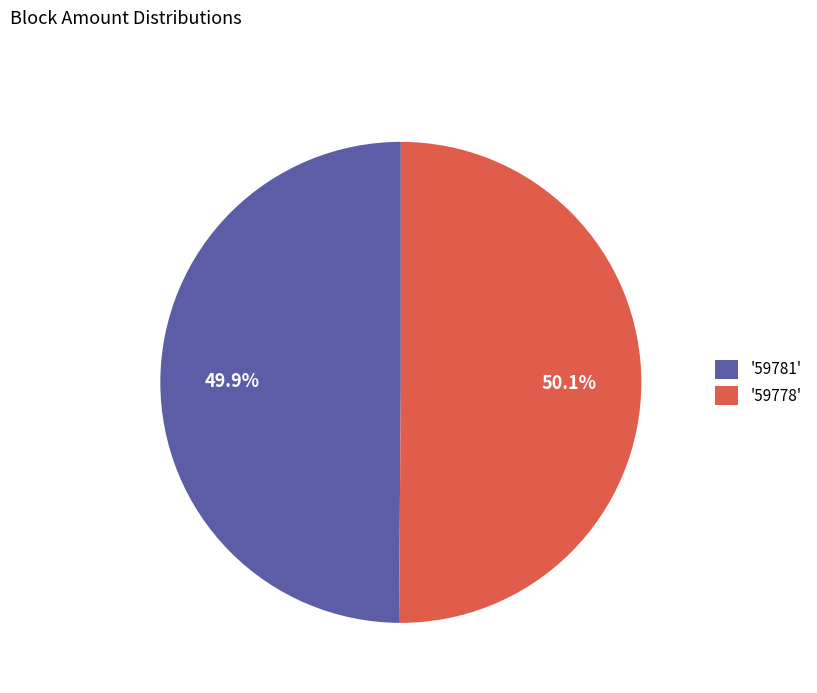

How much of the chart is everything except '59778'?

49.9%